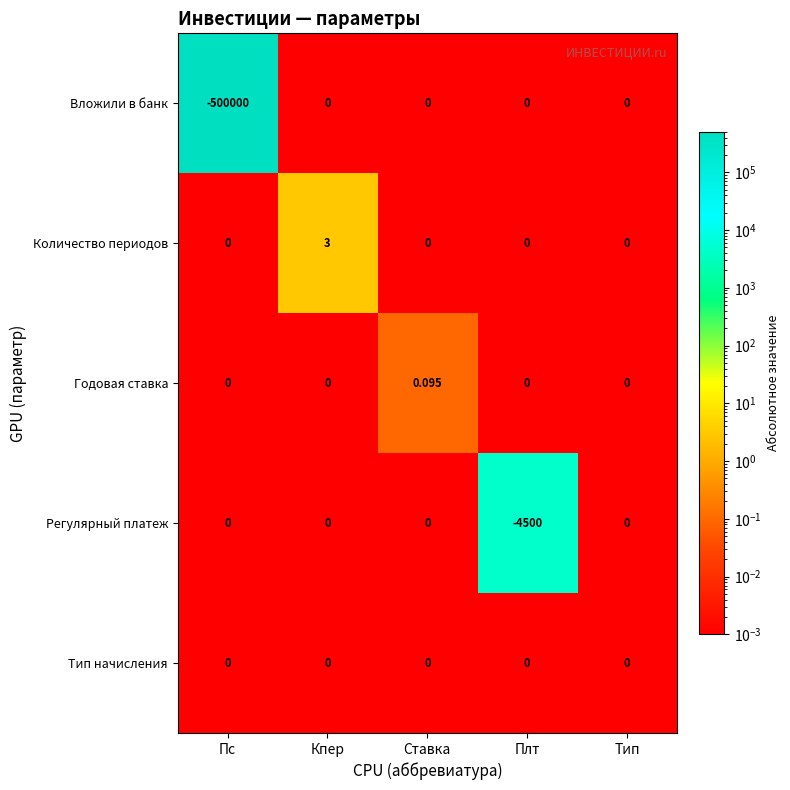

Which series changed the most between Ставка and Плт?

Регулярный платеж